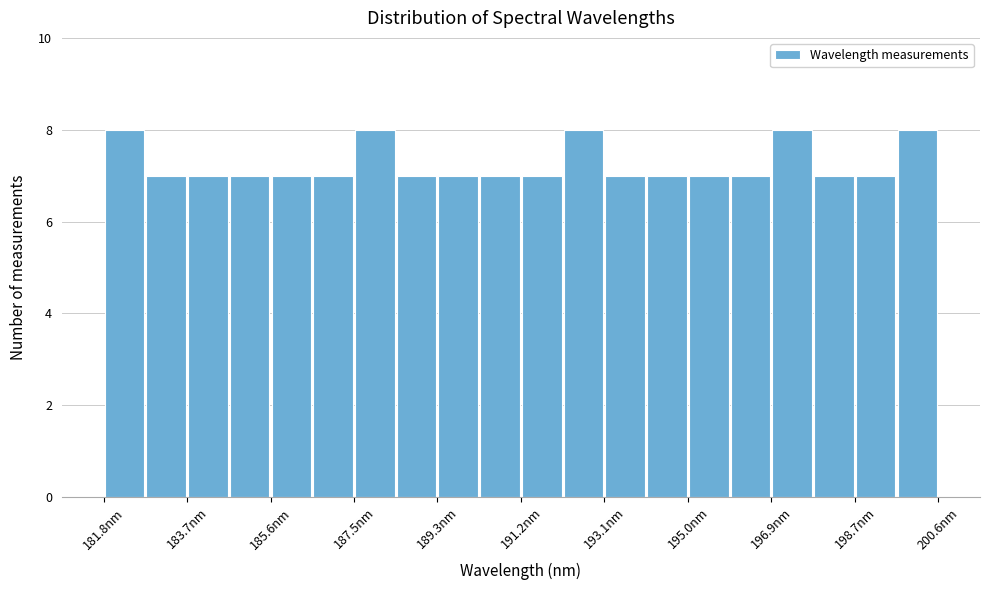

Reading left to right, list every bar in this chart as the range it spans on the x-axis followed by its height. Neither the bar edges nor the heights are printed on the chart, so give them approximately, as read against the axes.

181.8 to 182.8: 8
182.8 to 183.8: 7
183.8 to 184.6: 7
184.6 to 185.6: 7
185.6 to 186.6: 7
186.6 to 187.4: 7
187.4 to 188.4: 8
188.4 to 189.4: 7
189.4 to 190.2: 7
190.2 to 191.2: 7
191.2 to 192.2: 7
192.2 to 193.0: 8
193.0 to 194.0: 7
194.0 to 195.0: 7
195.0 to 196.0: 7
196.0 to 196.8: 7
196.8 to 197.8: 8
197.8 to 198.8: 7
198.8 to 199.6: 7
199.6 to 200.6: 8